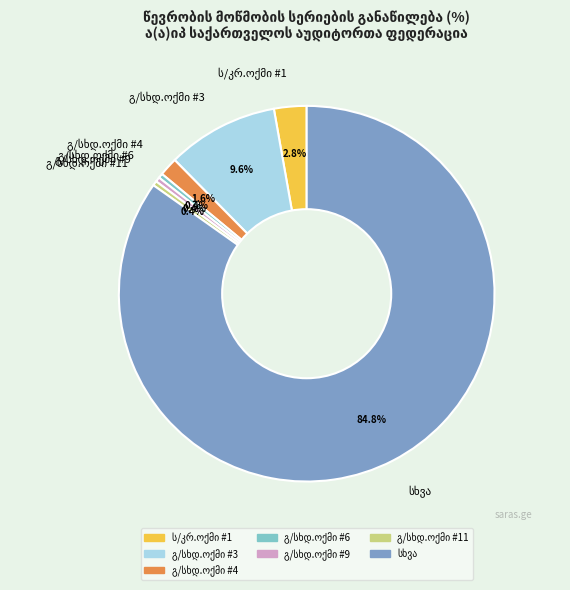

Does any single category account for the majority?

Yes